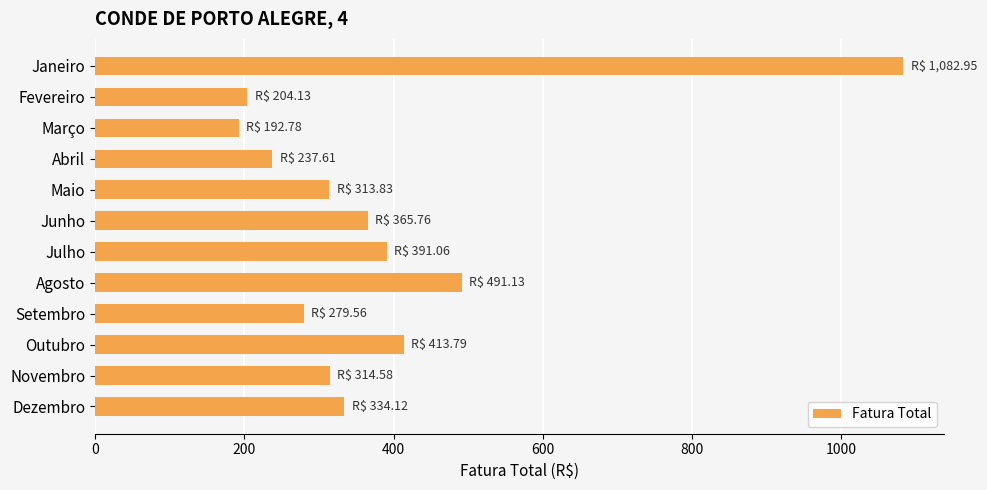

What is the value of the 7th bar from the top?

391.1